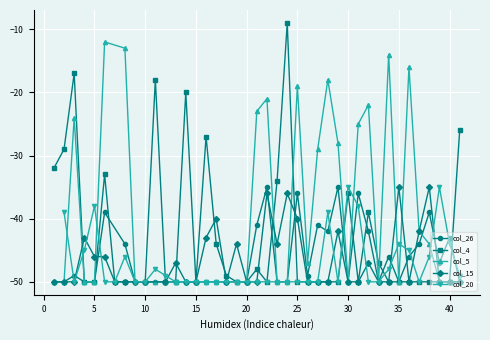

The col_26 series shows -50 at 20. True or false?

True